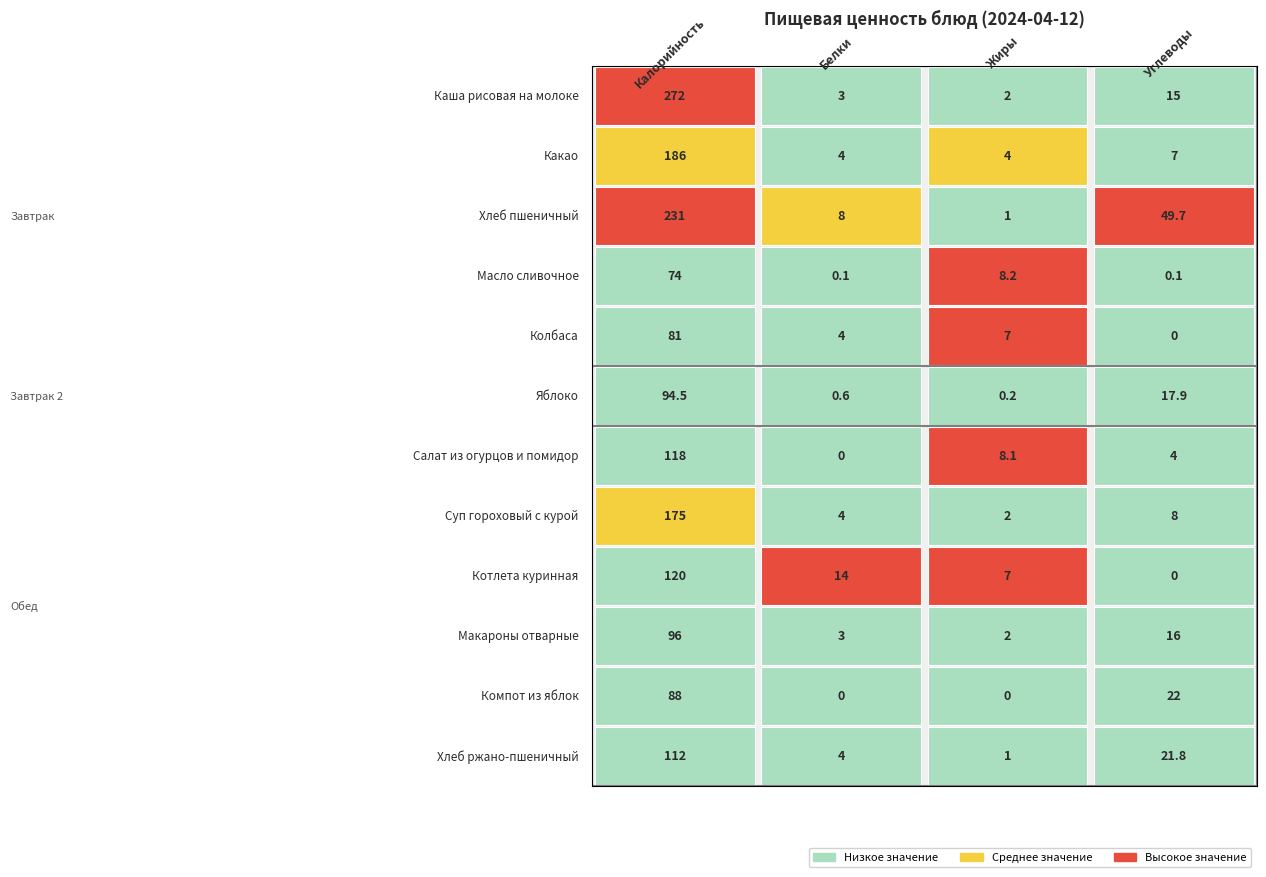

The value of Котлета куринная at Калорийность is 120.0. True or false?

True